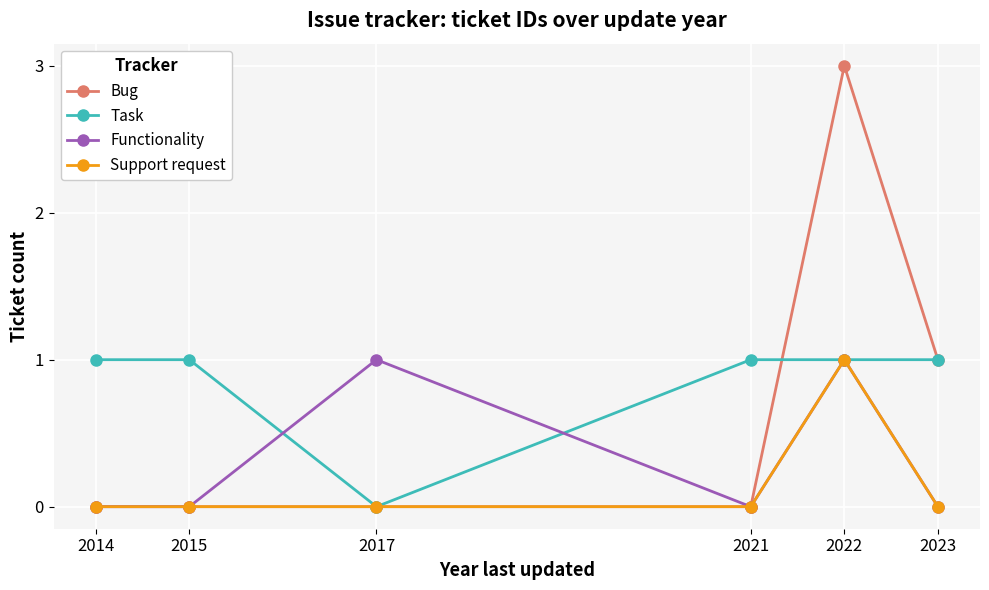

What is the average value of the Task series?

1